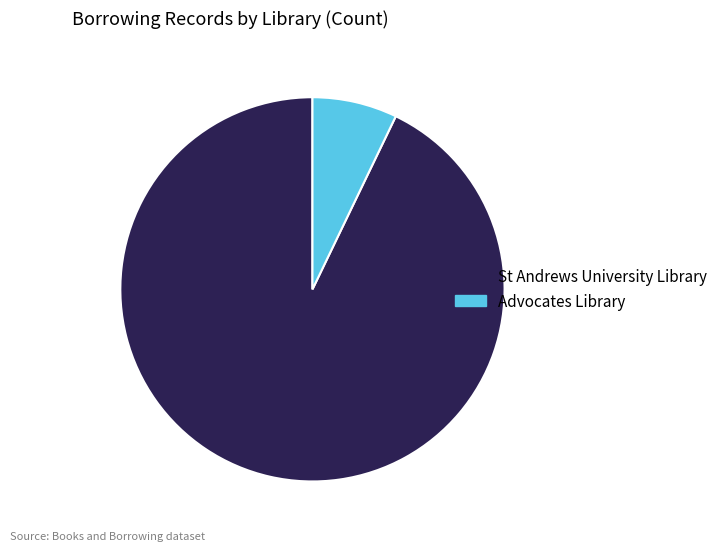

Rank the categories by value from lowest to highest.

Advocates Library, St Andrews University Library